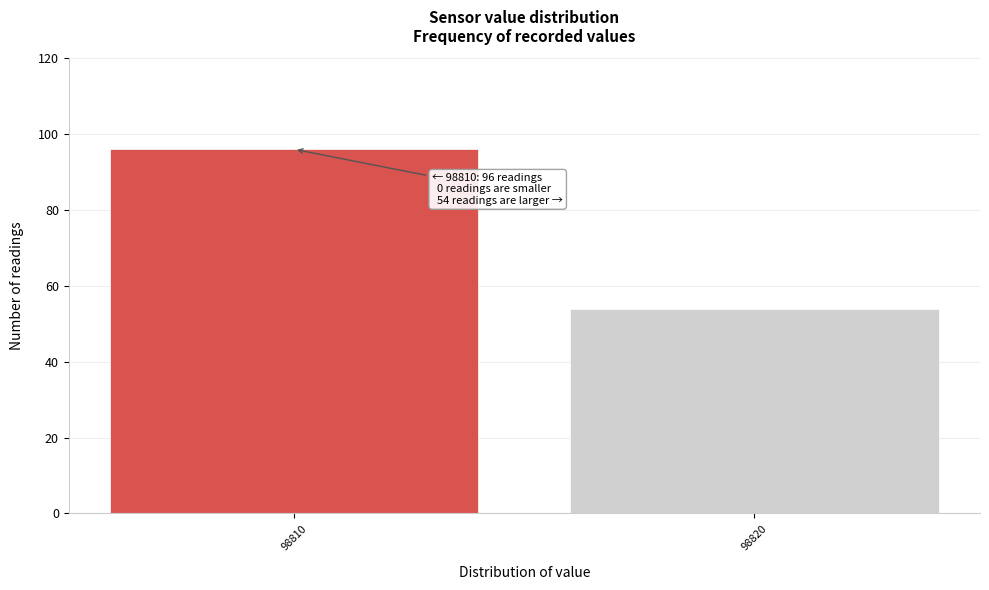

Reading left to right, what are all the values shown in this chart?

98810=96	98820=54